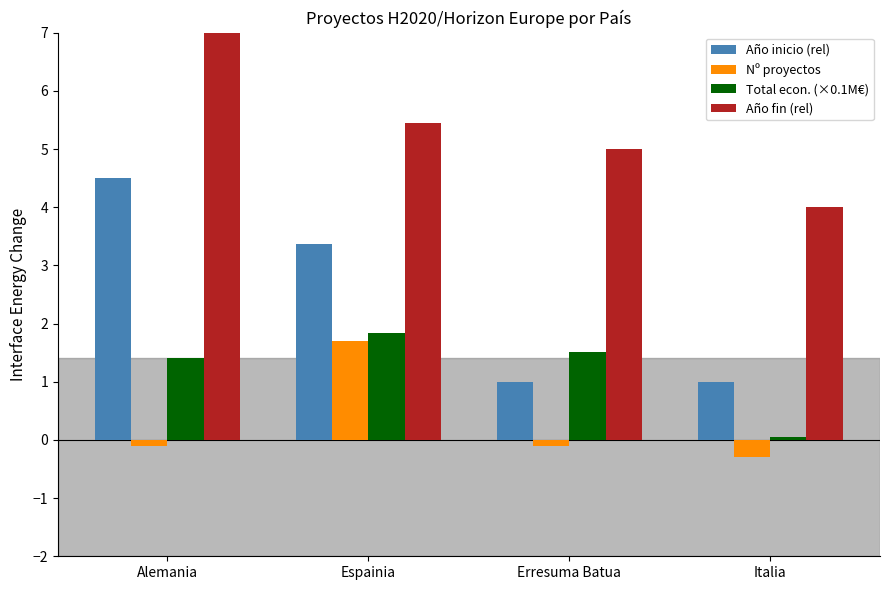

Which category has the highest value across all series?

Alemania